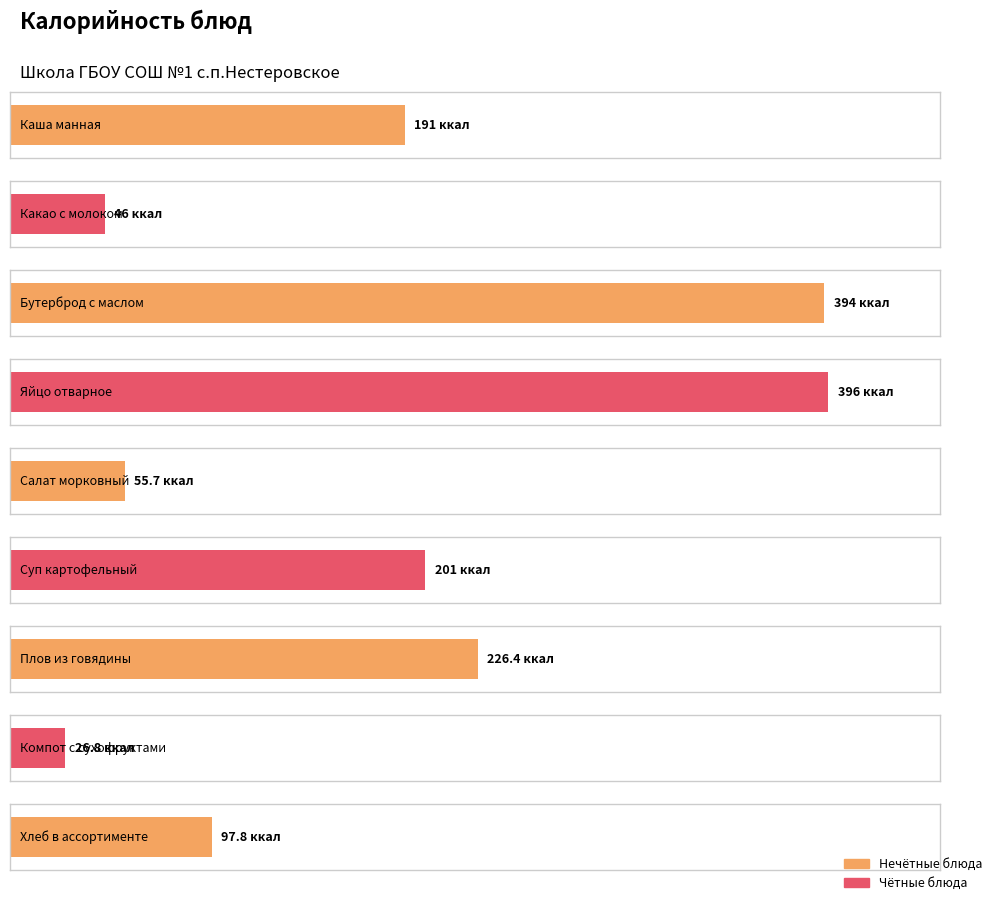

What position from the left is Бутерброд с маслом?

3